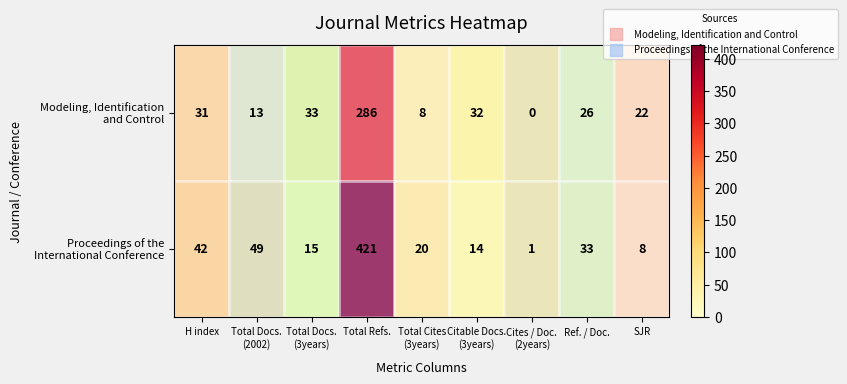

How many distinct data groups are displayed?

2